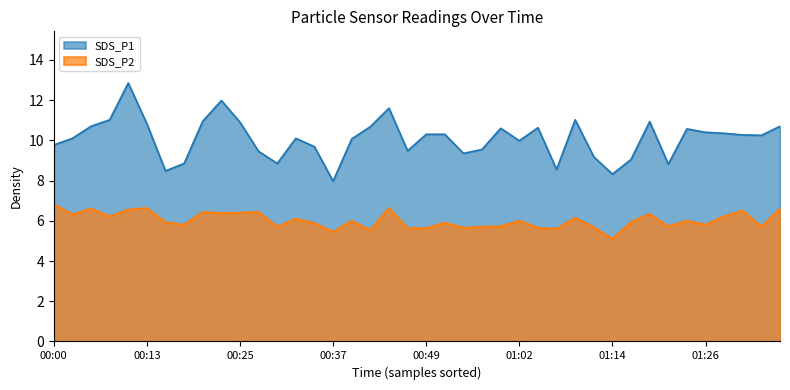

Where is the first local maximum for SDS_P1?

00:10